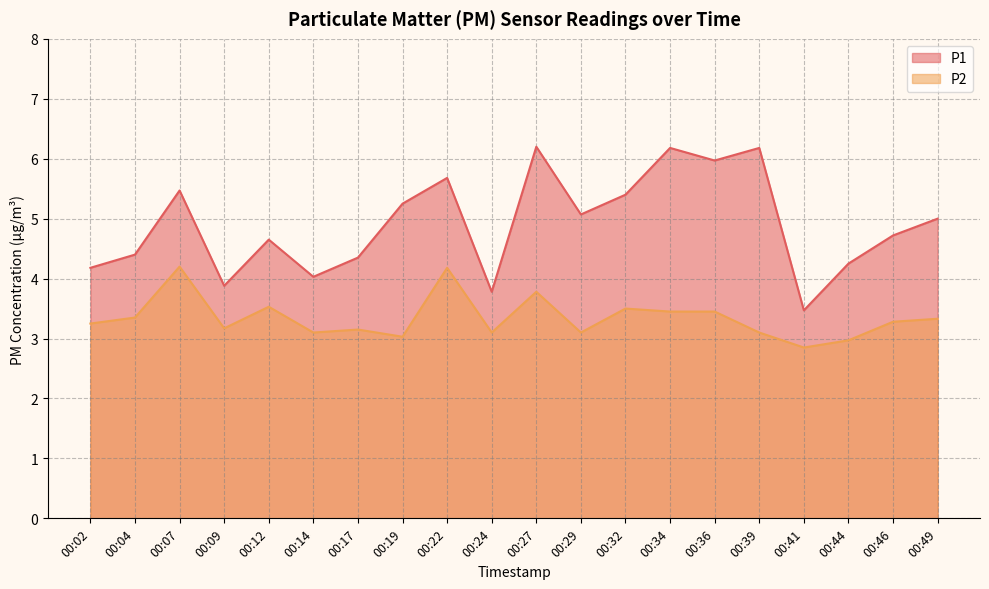

What is the sum of the P2 values at 00:27 and 00:14?

6.9